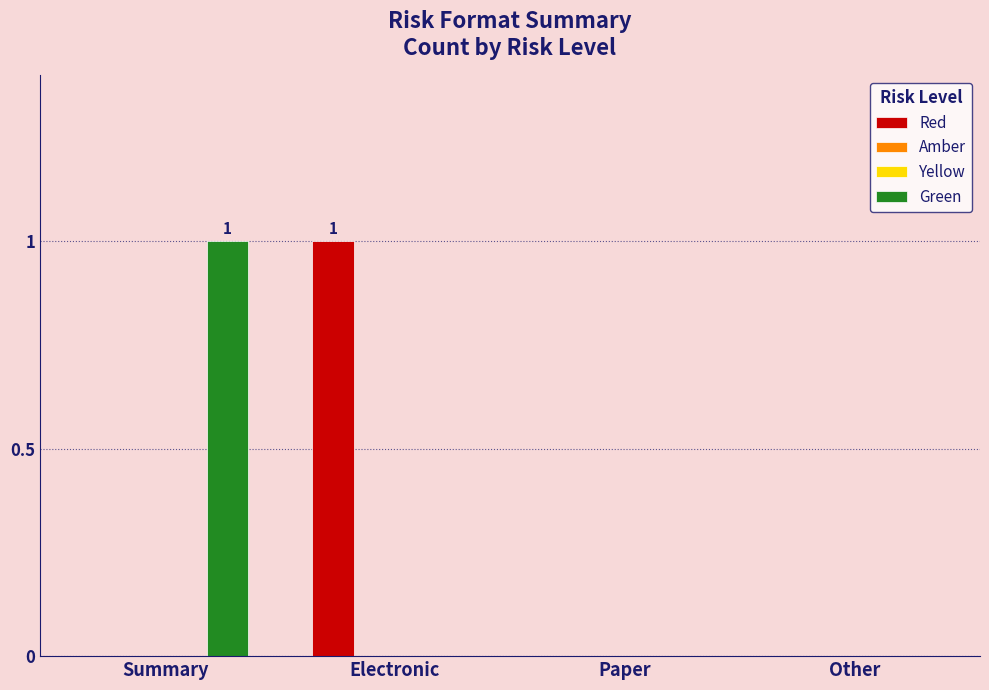

Reading left to right, transcribe all the data shown in this chart.

Red: Summary=0	Electronic=1	Paper=0	Other=0
Amber: Summary=0	Electronic=0	Paper=0	Other=0
Yellow: Summary=0	Electronic=0	Paper=0	Other=0
Green: Summary=1	Electronic=0	Paper=0	Other=0